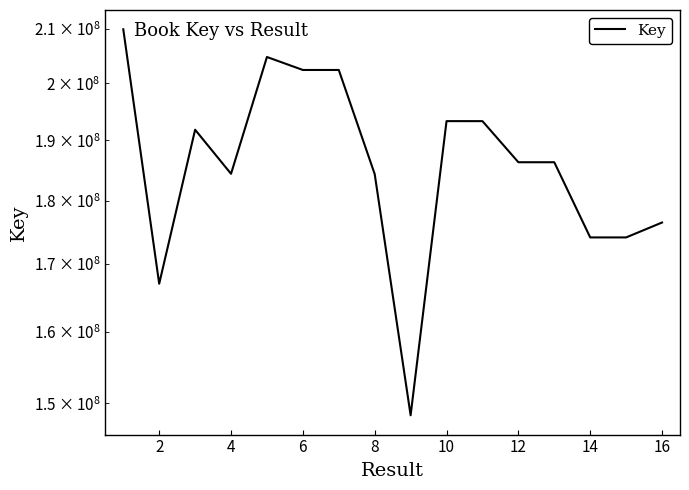

Reading right to left, extract all data points from this chart.

176477715	174126719	174126208	186305595	186306039	193318713	193321815	148392295	184332023	202422043	202421699	204797869	184379885	191832875	167023784	209961305